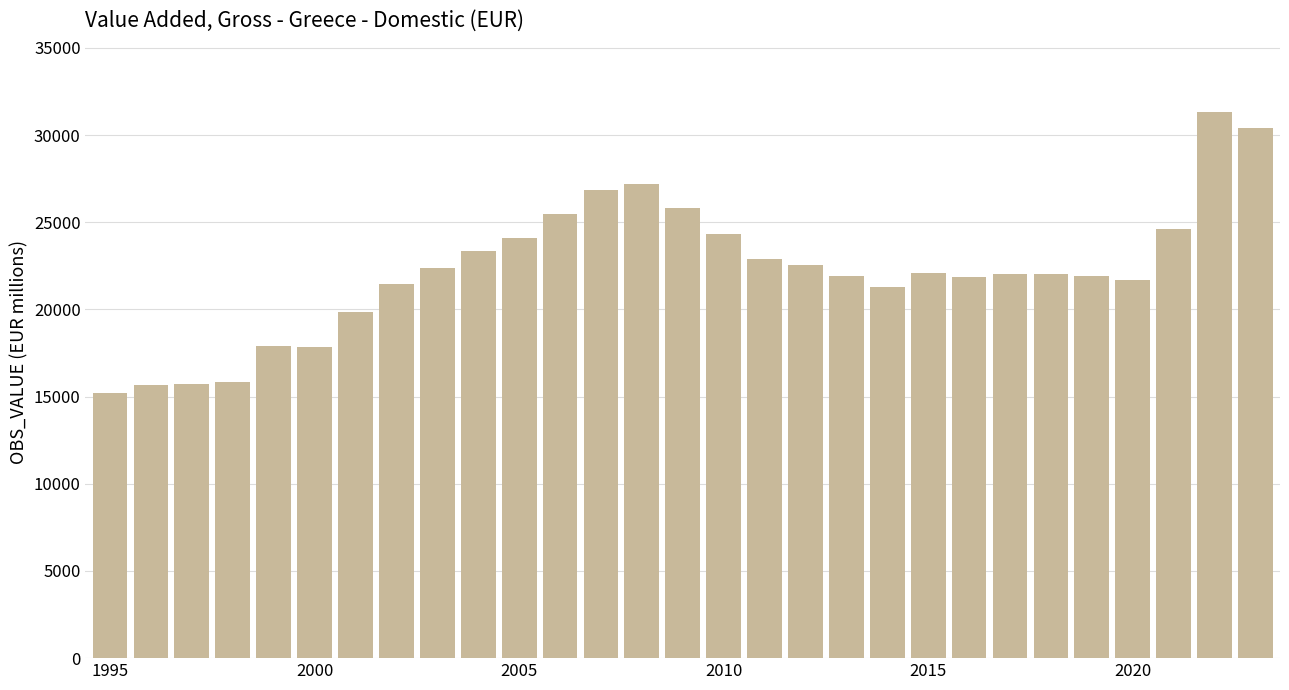

What is the maximum value shown in the chart?

31320.3